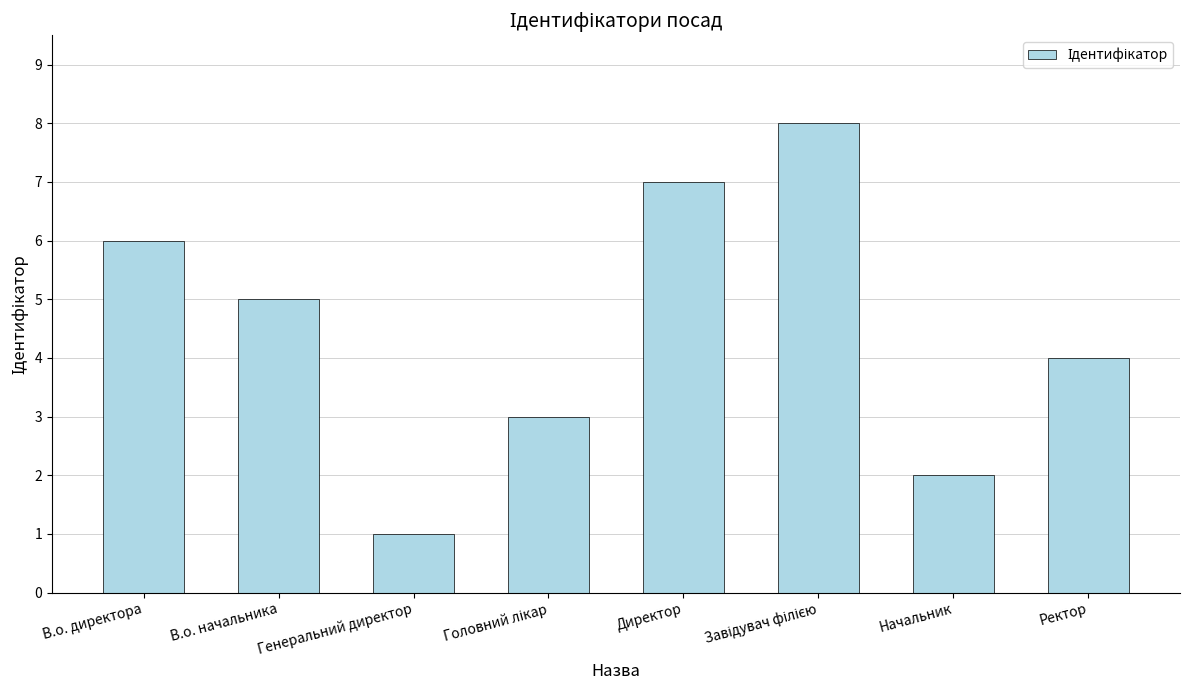

What is the sum of the values at В.о. начальника and Директор?

12